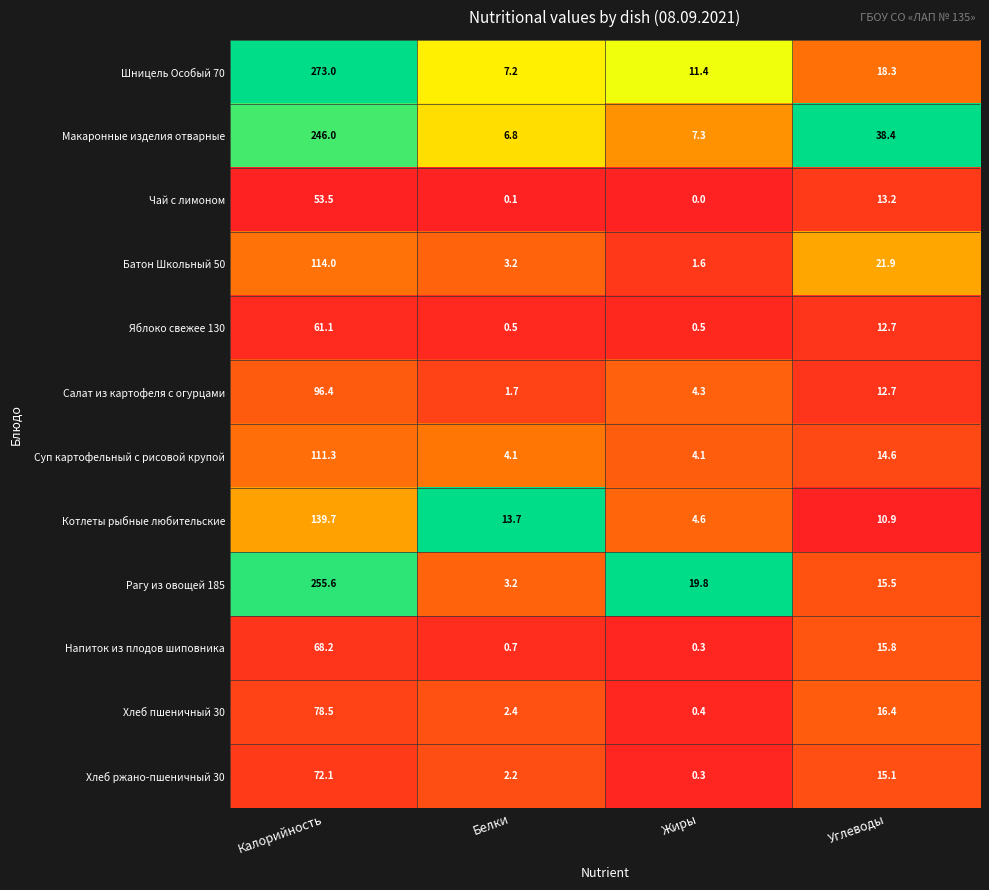

Between Белки and Углеводы, which series saw the biggest shift?

Макаронные изделия отварные